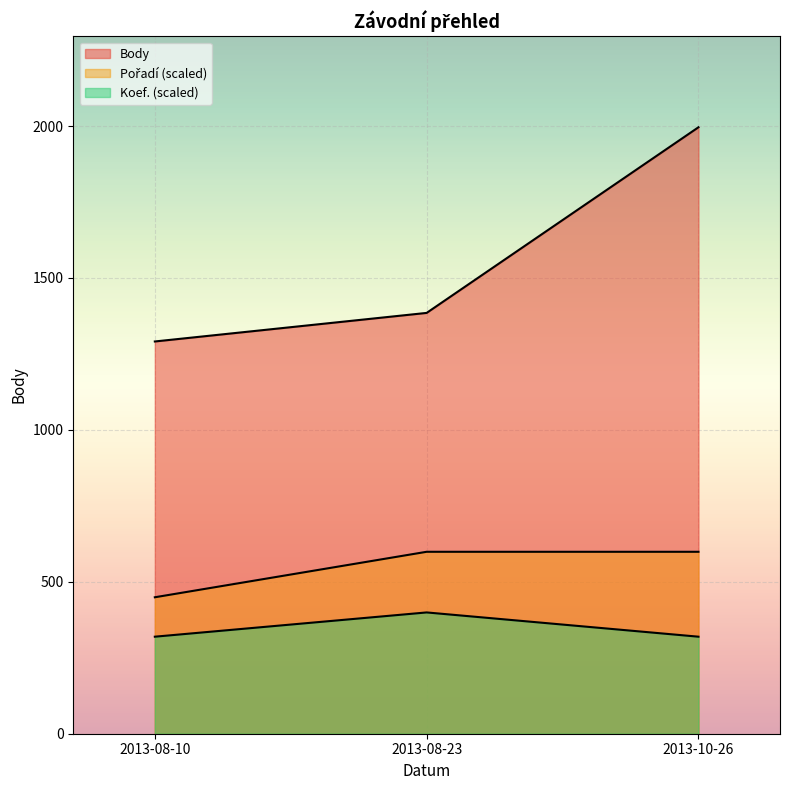

Is the value of Pořadí at 2013-08-23 greater than the value of Body at 2013-10-26?

No